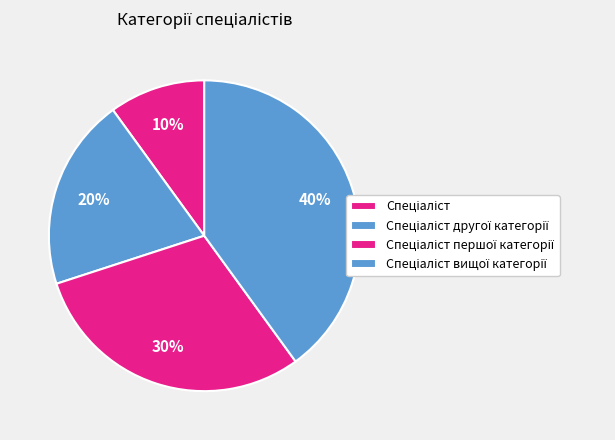

Which slice is the smallest?

Спеціаліст